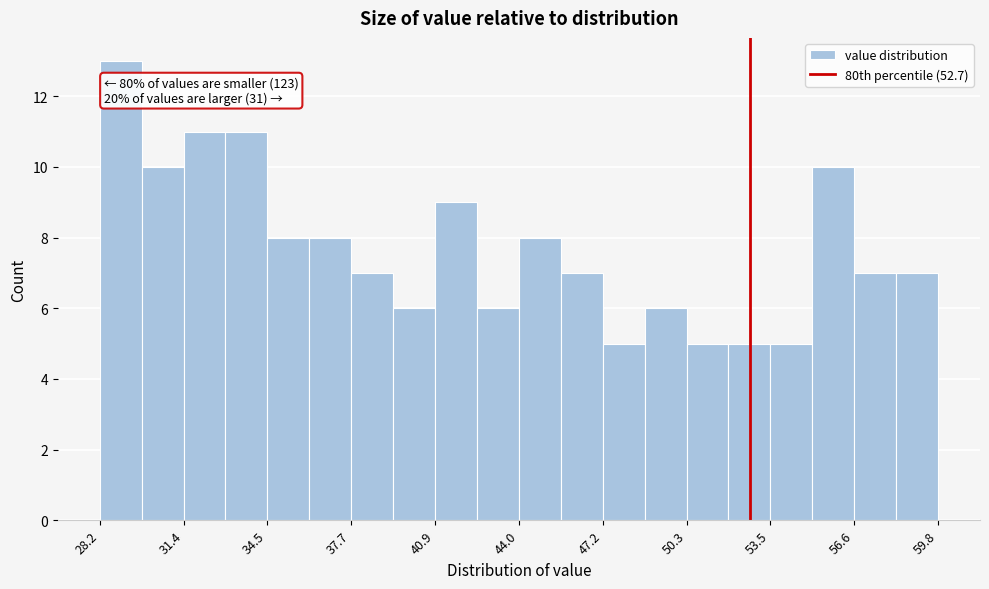

Around what value on the x-axis is the tallest bar? Give the approximate position of its centre, as read against the axis.

29.0